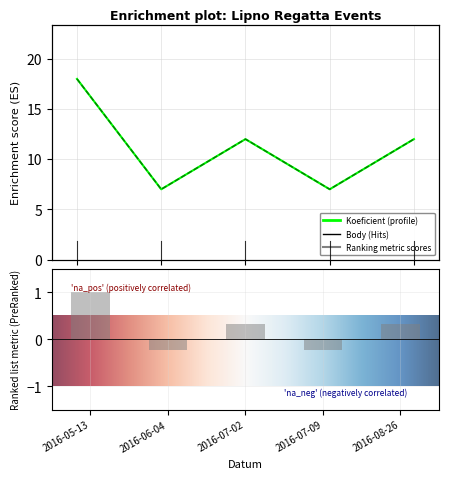

Are the bars grouped side by side (vs. stacked)?

Yes